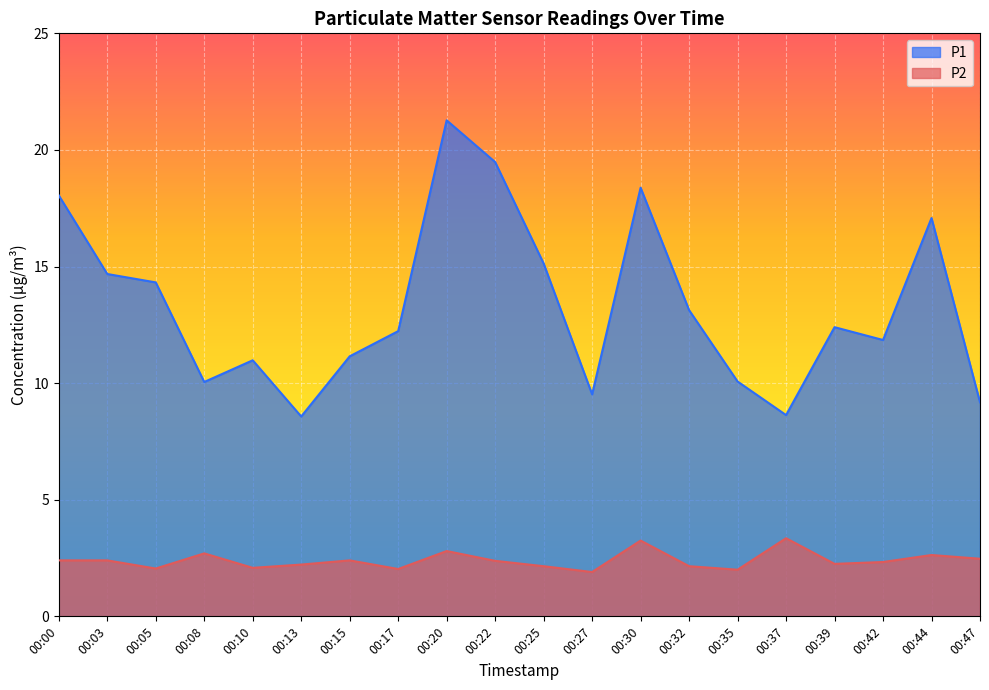

The P2 series shows 0.7 at 00:25. True or false?

False